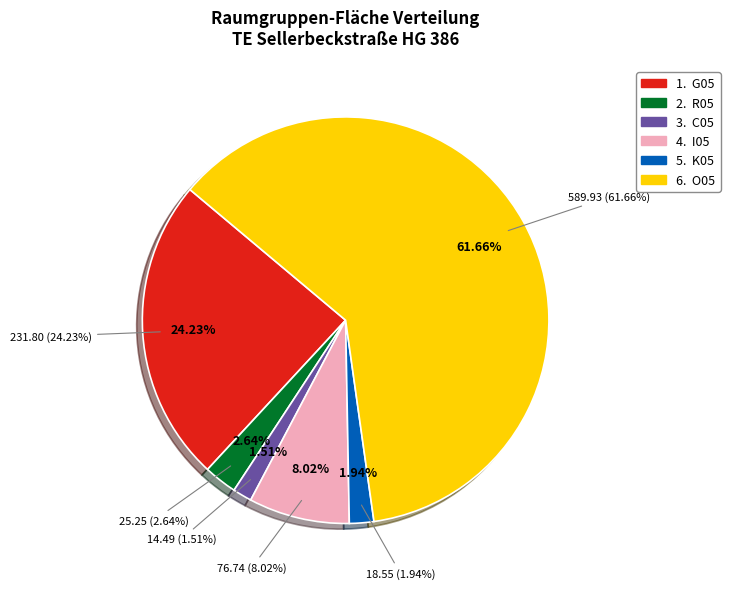

Is there any slice that represents more than half of the pie?

Yes